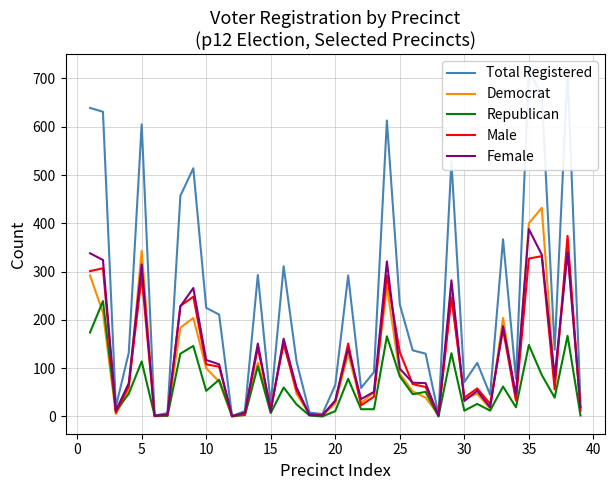

How many times do Republican and Female cross each other?

4